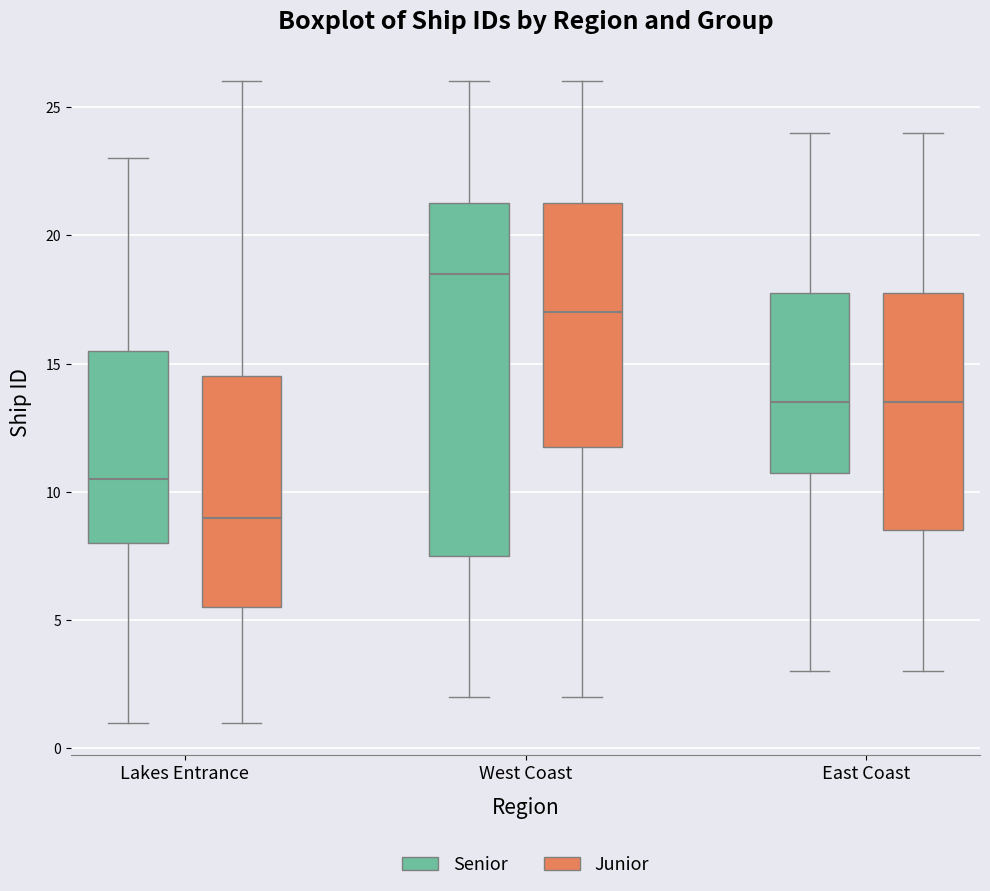

Which box has the lowest median line?

Lakes Entrance (Junior)